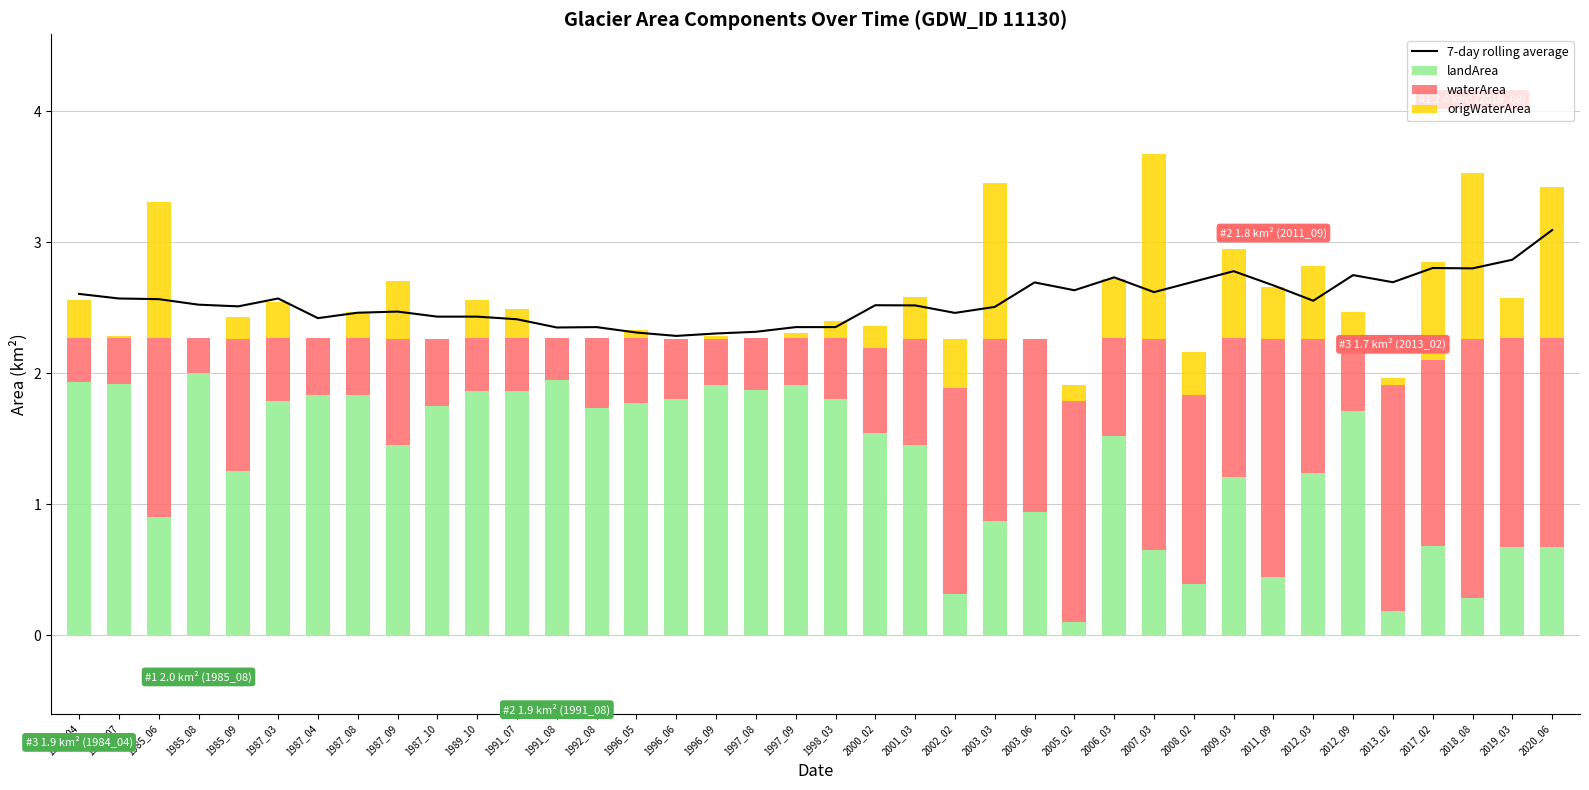

Rank the categories by landArea value from highest to lowest.

1985_08, 1991_08, 1984_04, 1984_07, 1996_09, 1997_09, 1997_08, 1989_10, 1991_07, 1987_04, 1987_08, 1996_06, 1998_03, 1987_03, 1996_05, 1987_10, 1992_08, 2012_09, 2000_02, 2006_03, 1987_09, 2001_03, 1985_09, 2012_03, 2009_03, 2003_06, 1985_06, 2003_03, 2017_02, 2019_03, 2020_06, 2007_03, 2011_09, 2008_02, 2002_02, 2018_08, 2013_02, 2005_02